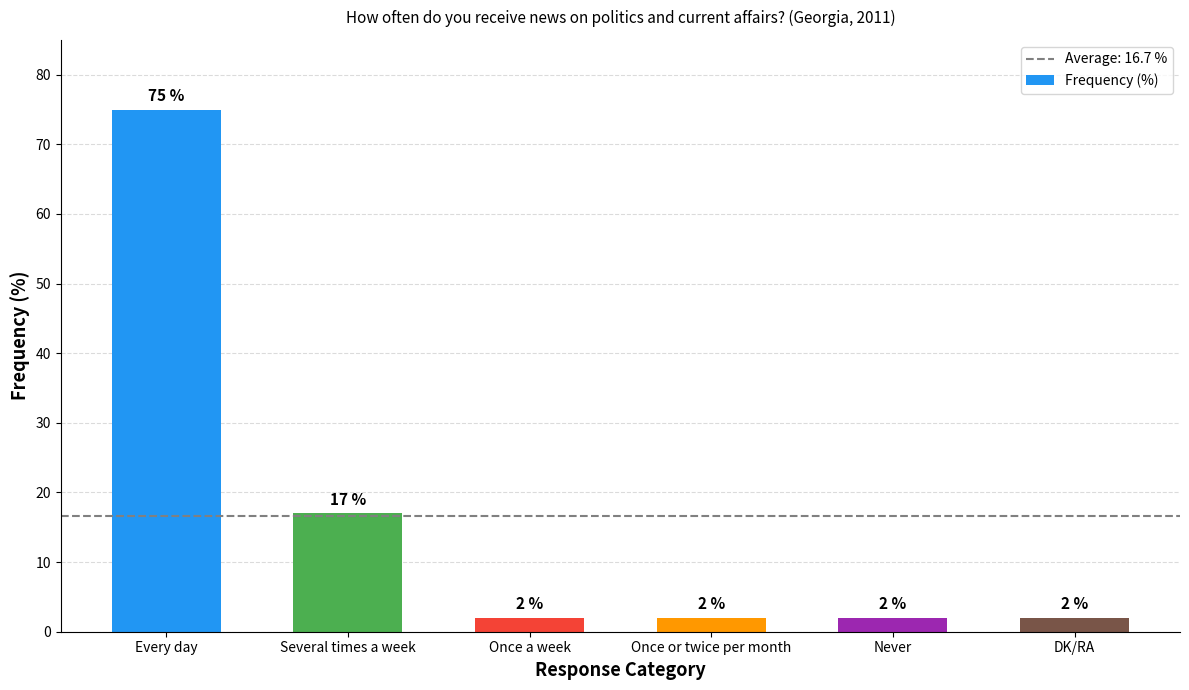

Between Once or twice per month and Every day, which is larger?

Every day